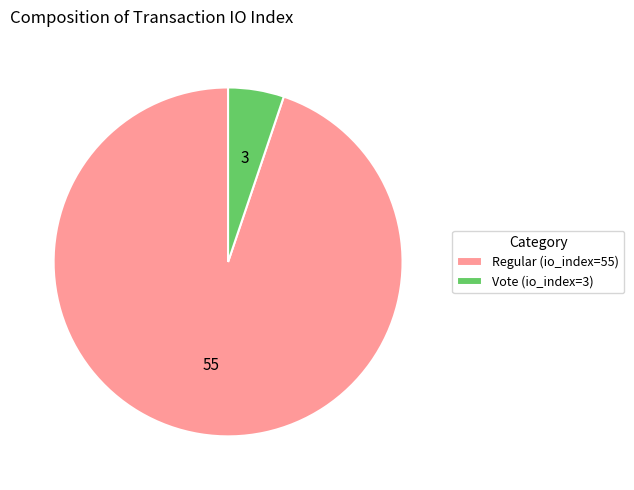

Is the sum of Vote (io_index=3) and Regular (io_index=55) greater than half?

Yes